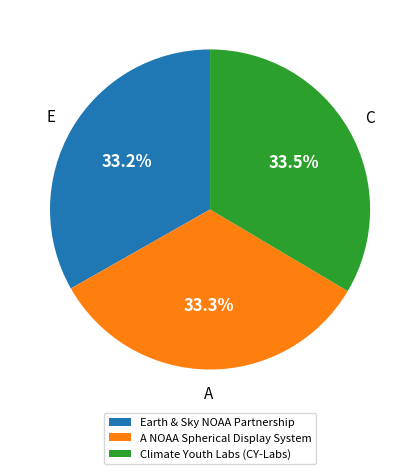

Approximately how many times larger is the value at Earth & Sky NOAA Partnership compared to Climate Youth Labs (CY-Labs)?

1.0